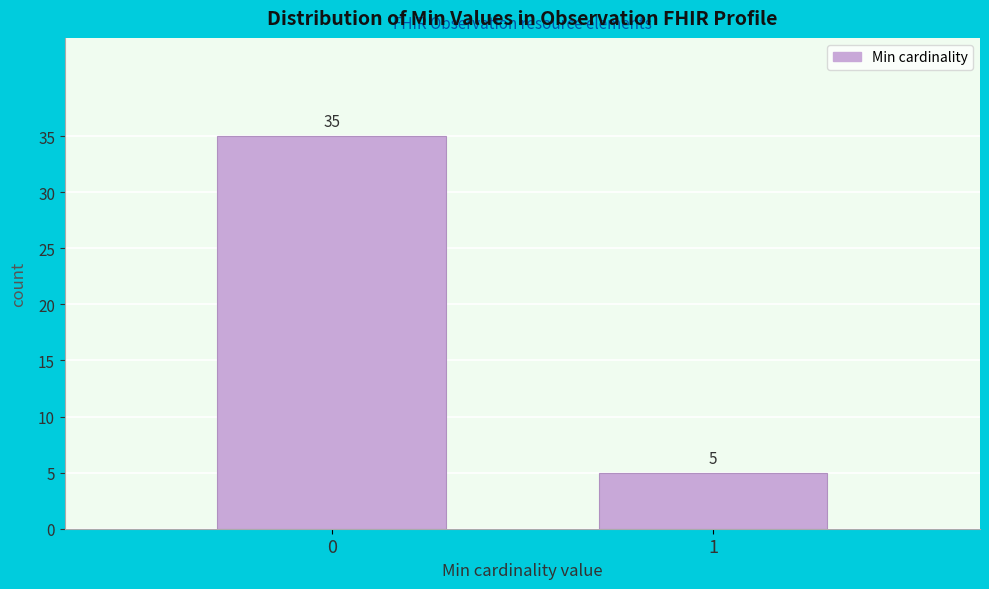

Reading left to right, extract all data points from this chart.

0=35	1=5